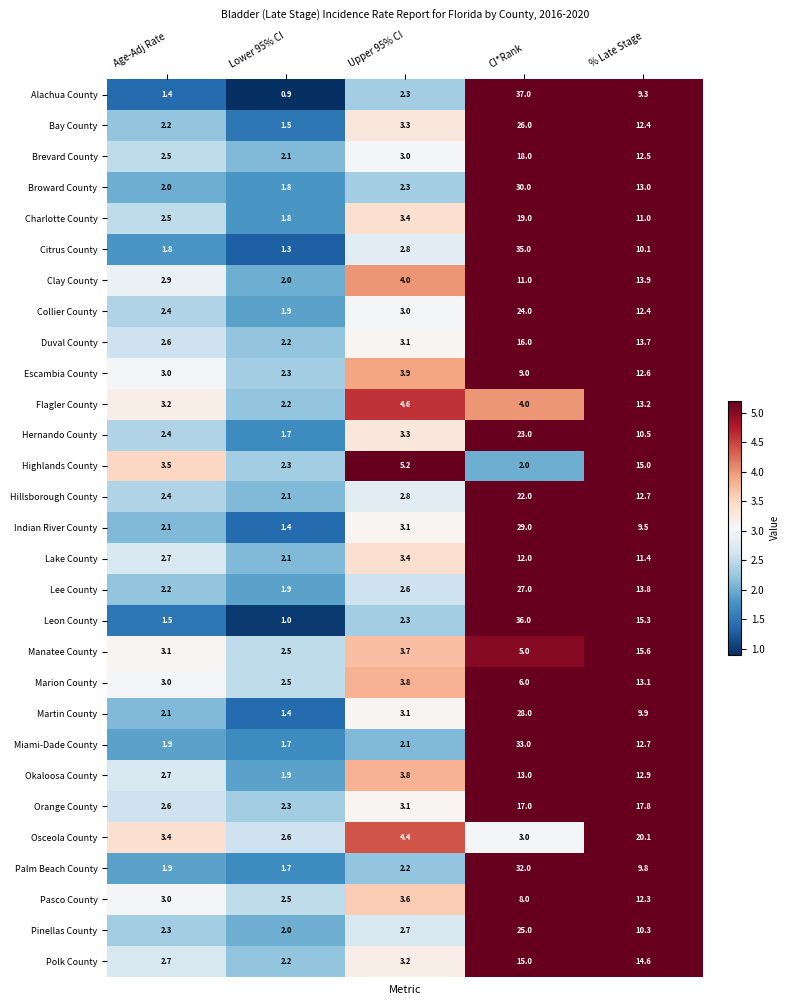

What is the sum of all Orange County values?

42.8